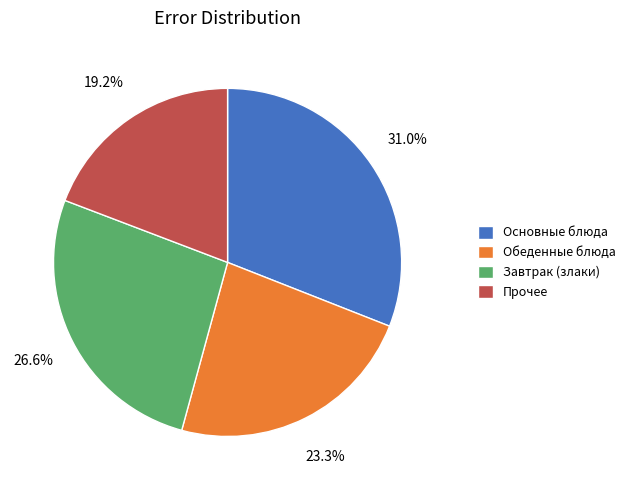

Is there a majority slice in this chart?

No